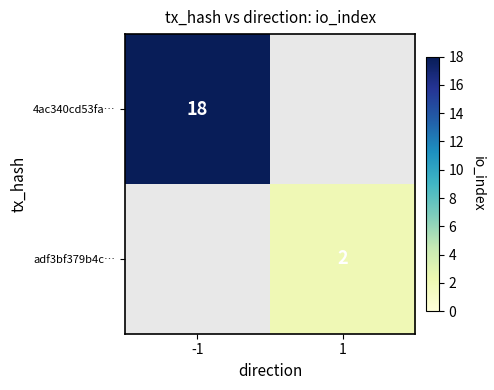

The 4ac340cd53fa… series shows 27 at -1. True or false?

False